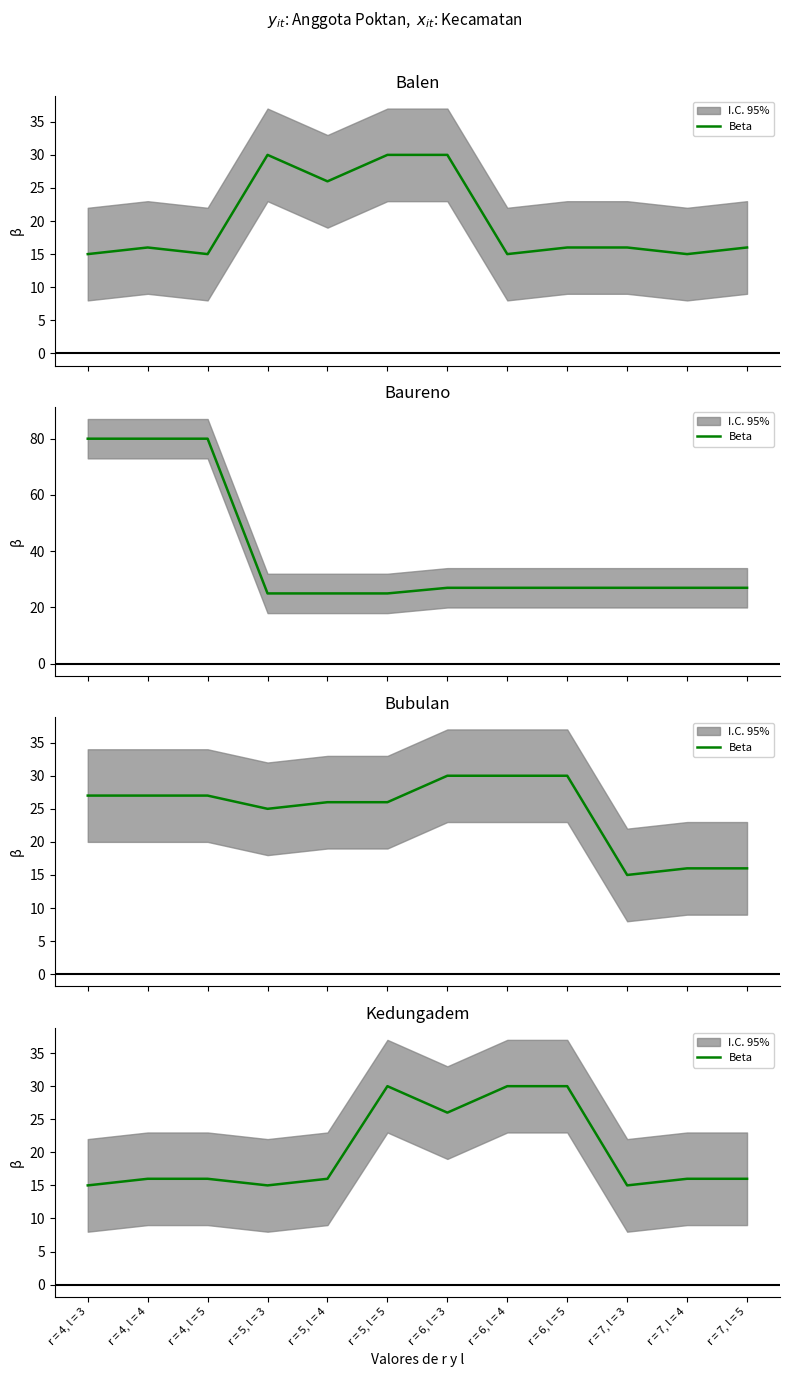

True or false: there are more than 2 points higher than both neighbors.

False